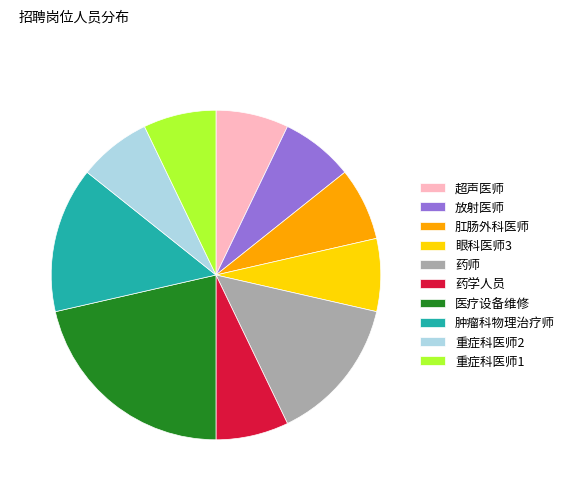

Approximately how many times larger is the value at 医疗设备维修 compared to 肿瘤科物理治疗师?

1.5